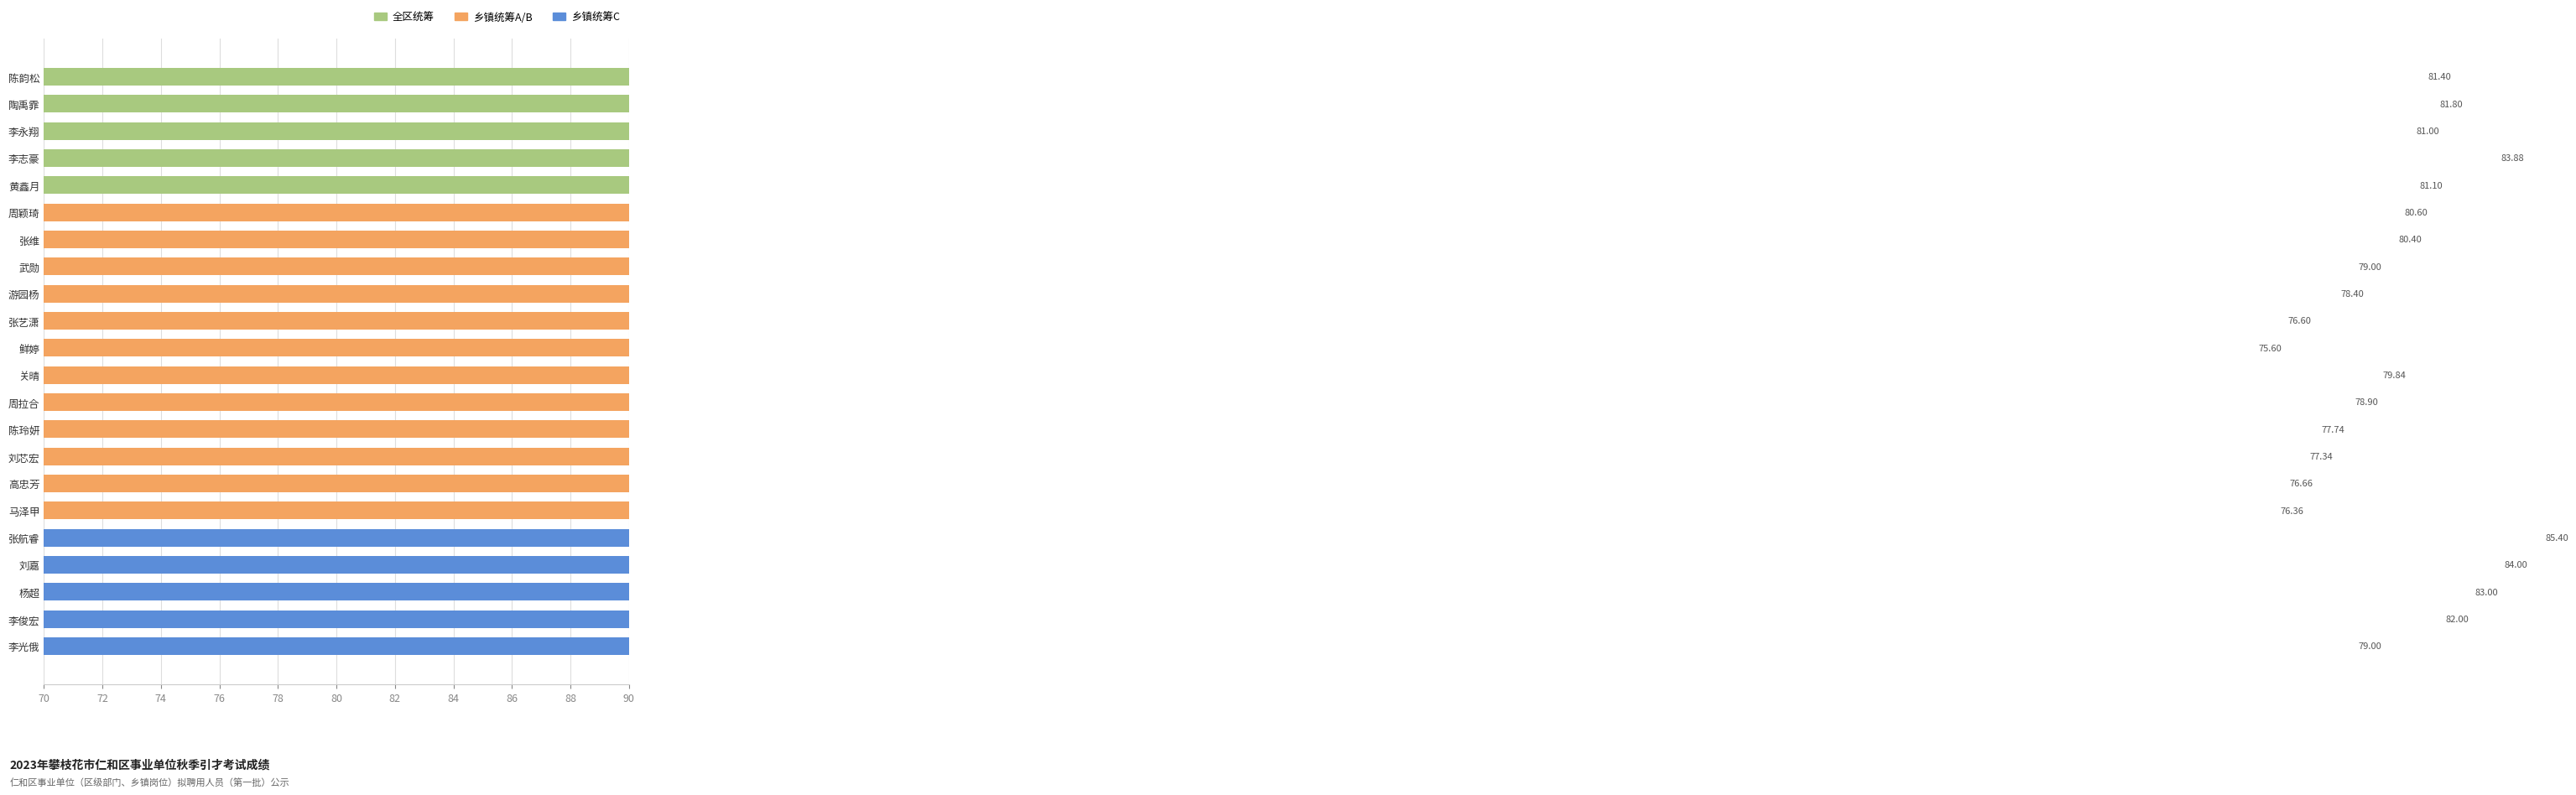

Rank the categories by value from highest to lowest.

张航睿, 刘嘉, 李志豪, 杨超, 李俊宏, 陶禹霏, 陈韵松, 黄鑫月, 李永翔, 周颖琦, 张维, 关晴, 武勋, 李光俄, 周拉合, 游园杨, 陈玲妍, 刘芯宏, 高忠芳, 张艺潇, 马泽甲, 鲜婷